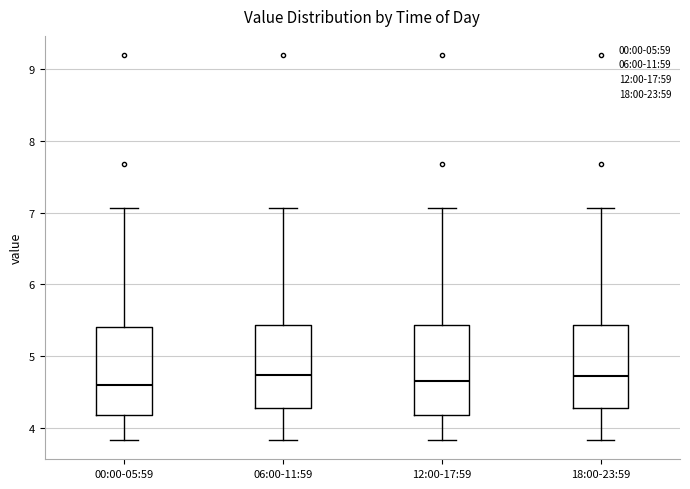

Where is the upper edge of the box for 06:00-11:59 on the y-axis? The values are not printed on the chart, so give them approximately, as read against the axis.

5.4